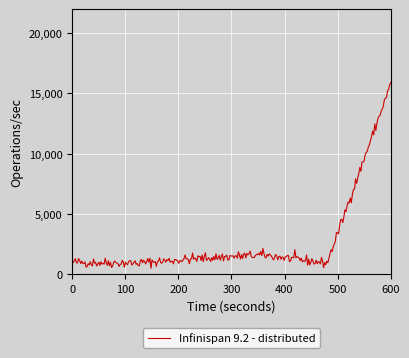

What is the minimum value shown in the chart?

478.9